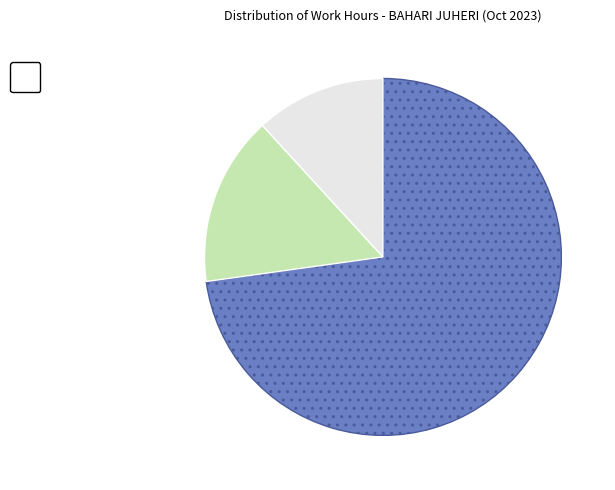

Is there a majority slice in this chart?

Yes